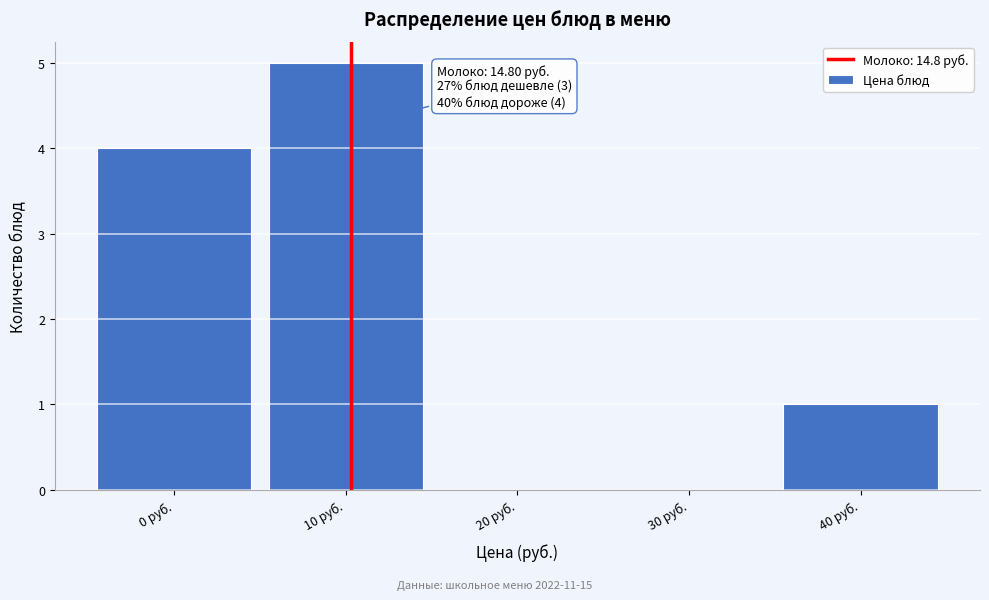

Reading right to left, what are all the values shown in this chart?

40 руб.=1	30 руб.=0	20 руб.=0	10 руб.=5	0 руб.=4